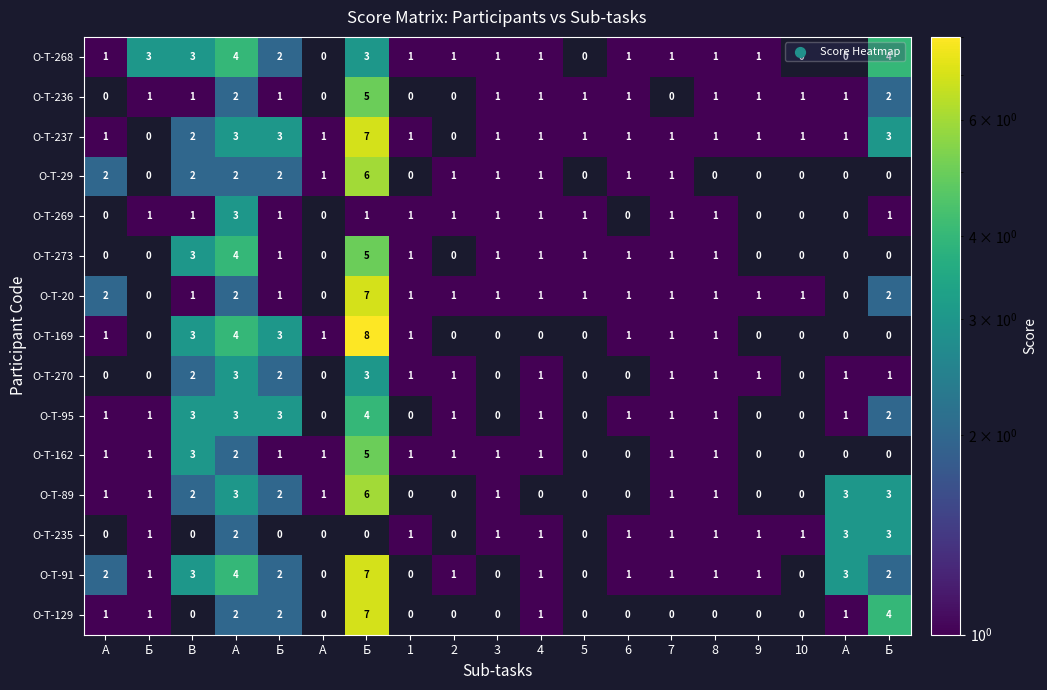

Which series has the largest range (max minus min)?

О-Т-169